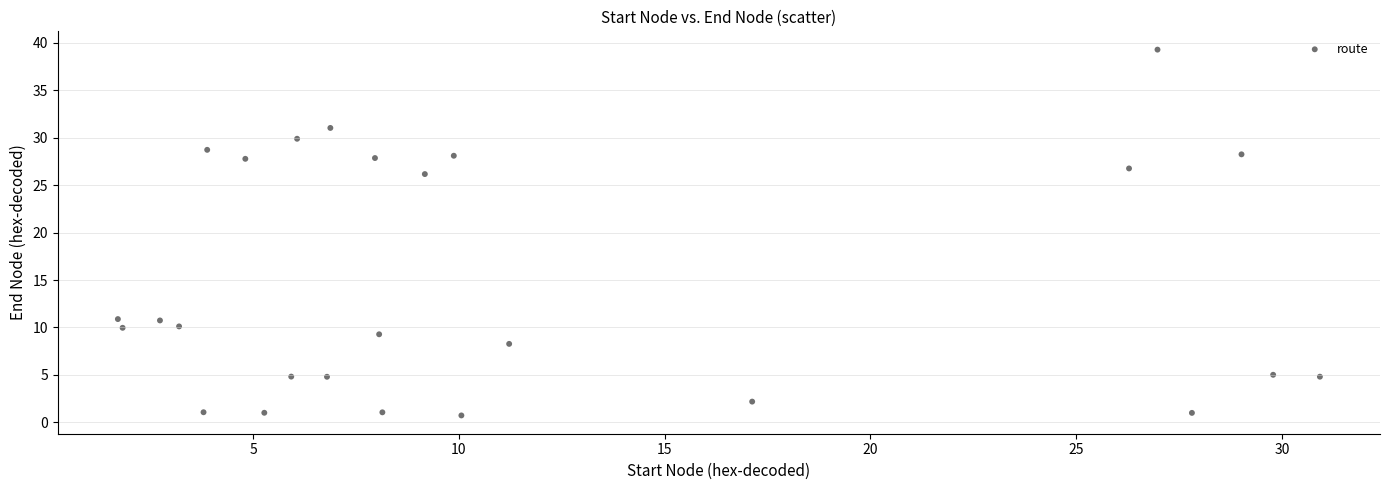

What is the range of Y values (max minus min)?

38.6